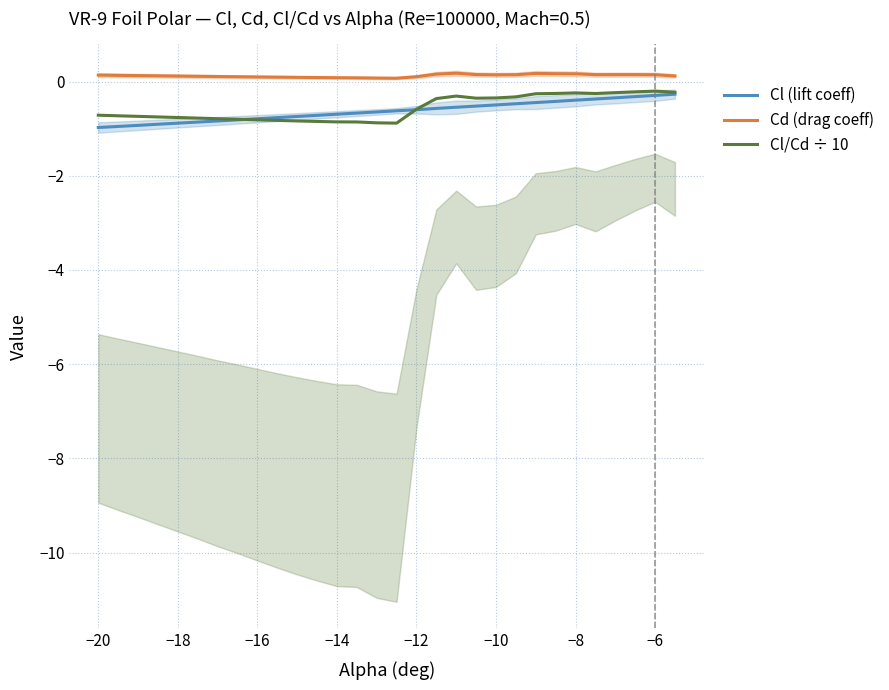

What is the maximum value for Cd (drag coeff)?

0.2